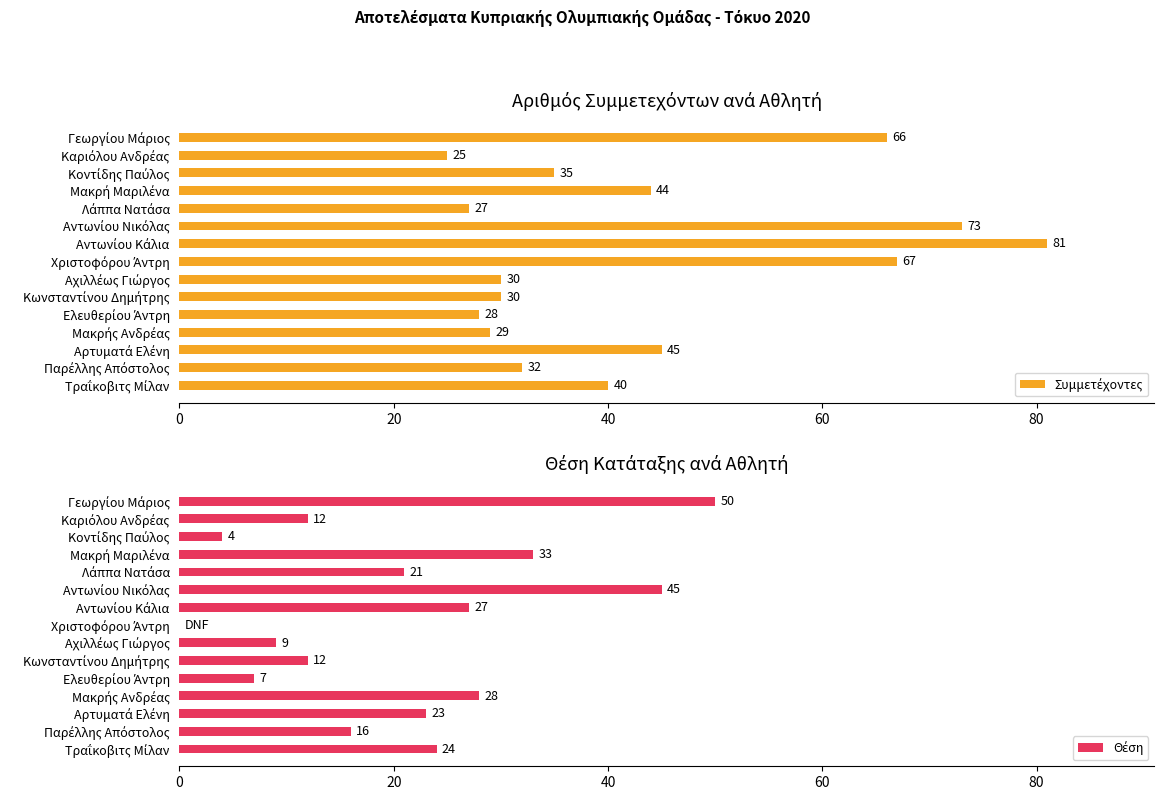

Rank the series by their maximum value, from lowest to highest.

Θέση, Συμμετέχοντες